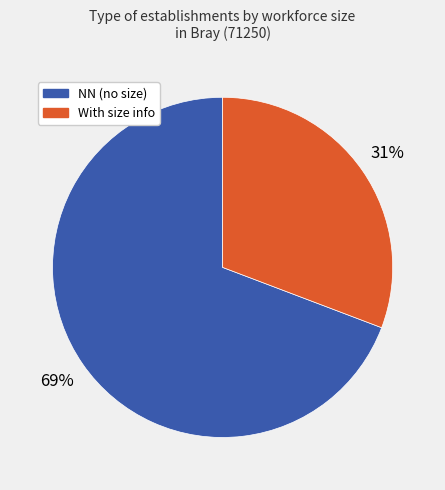

Count the number of slices in the pie.

2